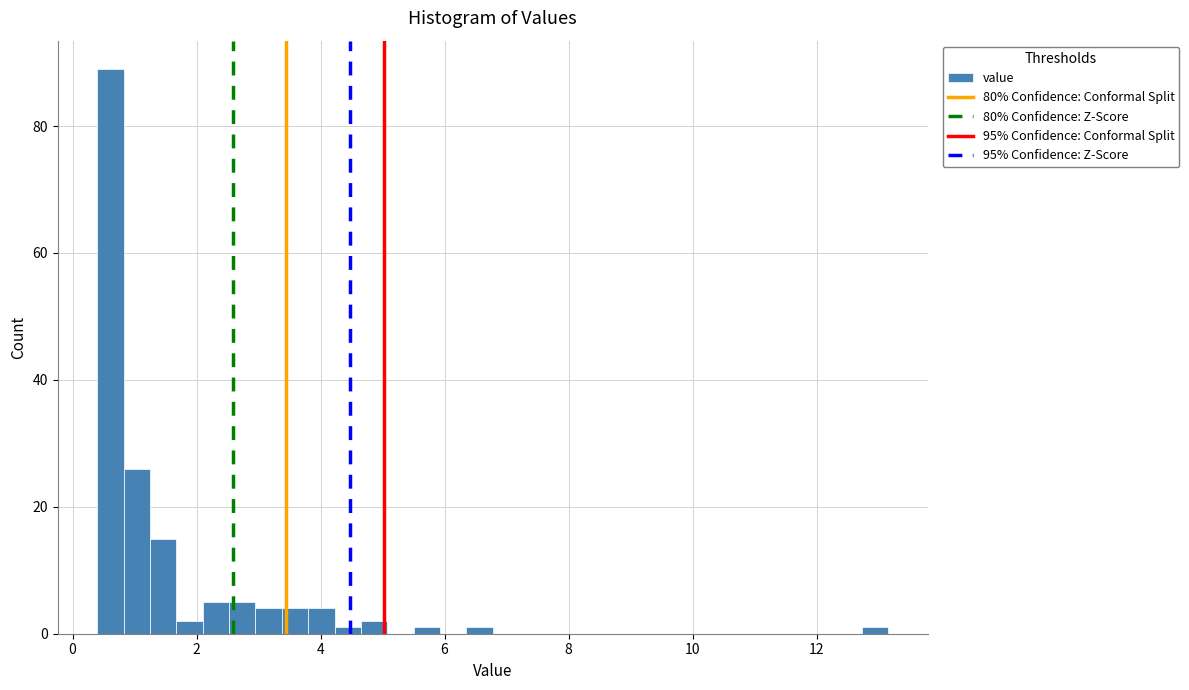

Around what value on the x-axis is the tallest bar? Give the approximate position of its centre, as read against the axis.

0.6